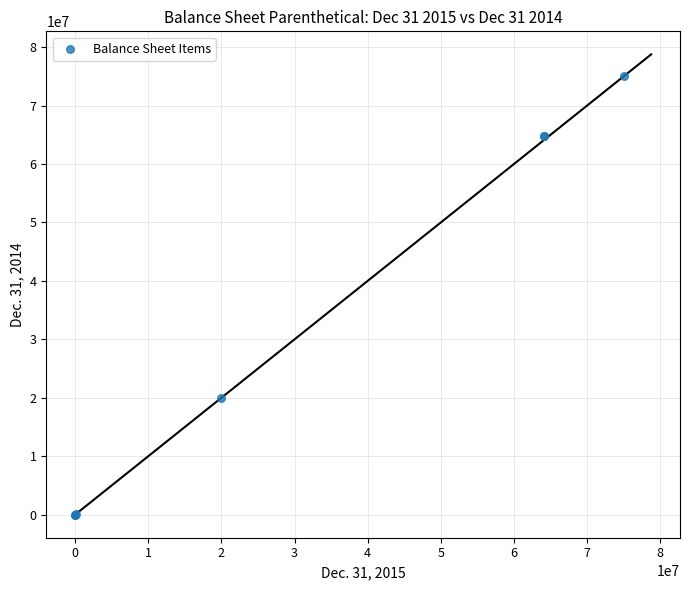

What Y value in the scatter plot is closest to 37500000?

20000000.0